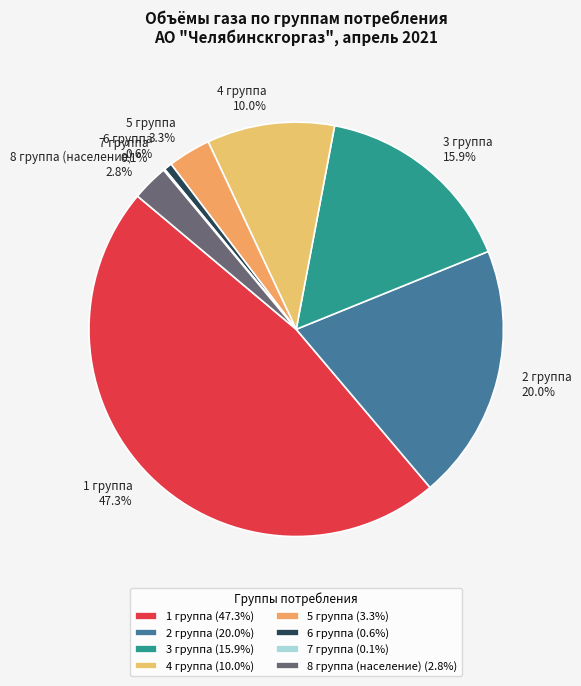

Is there a majority slice in this chart?

No